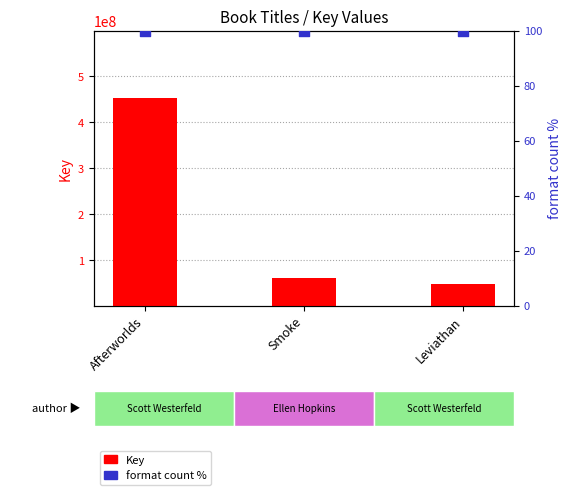

Which series contains the lowest Y value?

format count %